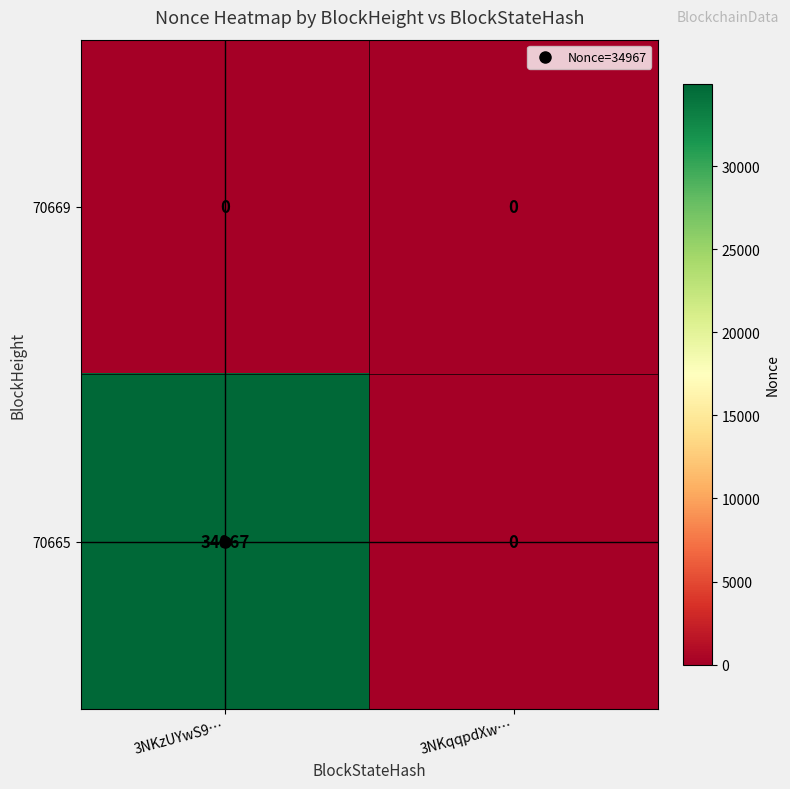

What is the approximate value of 70665 at 3NKzUYwS9…, to the nearest 10?

34970